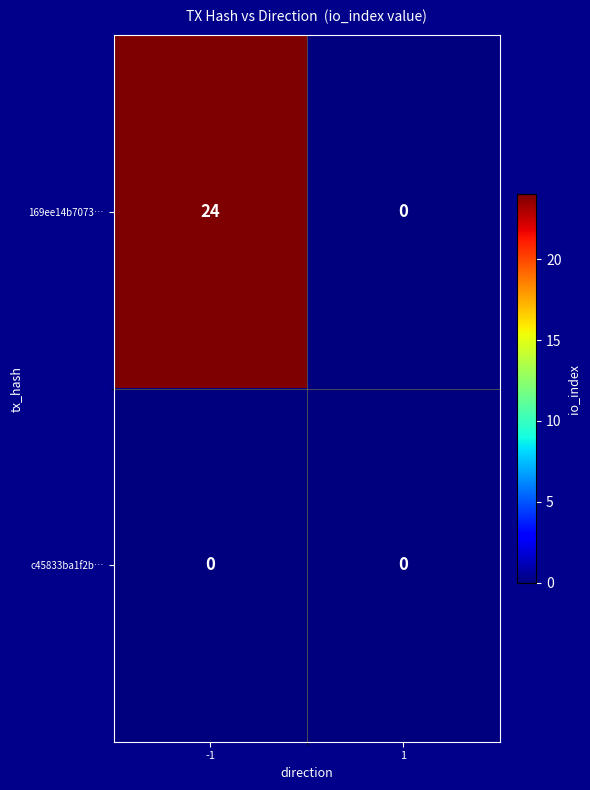

Between -1 and 1, which series saw the biggest shift?

169ee14b7073…